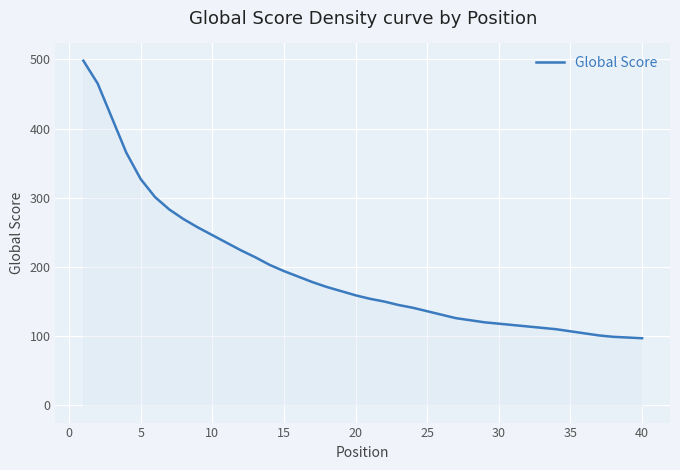

What is the maximum value shown in the chart?

498